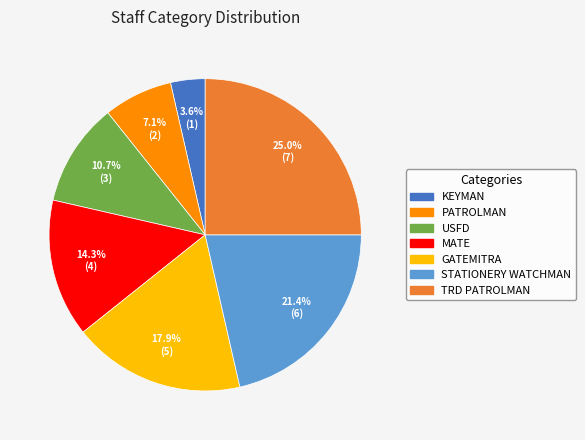

Rank the categories by value from lowest to highest.

KEYMAN, PATROLMAN, USFD, MATE, GATEMITRA, STATIONERY WATCHMAN, TRD PATROLMAN